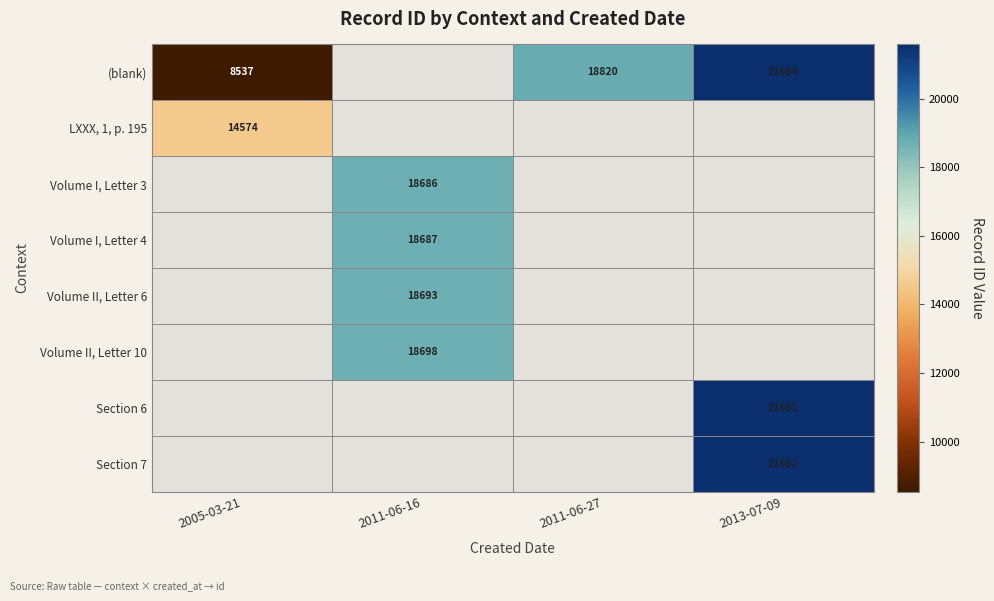

At which category does the chart reach its minimum across all series?

2005-03-21